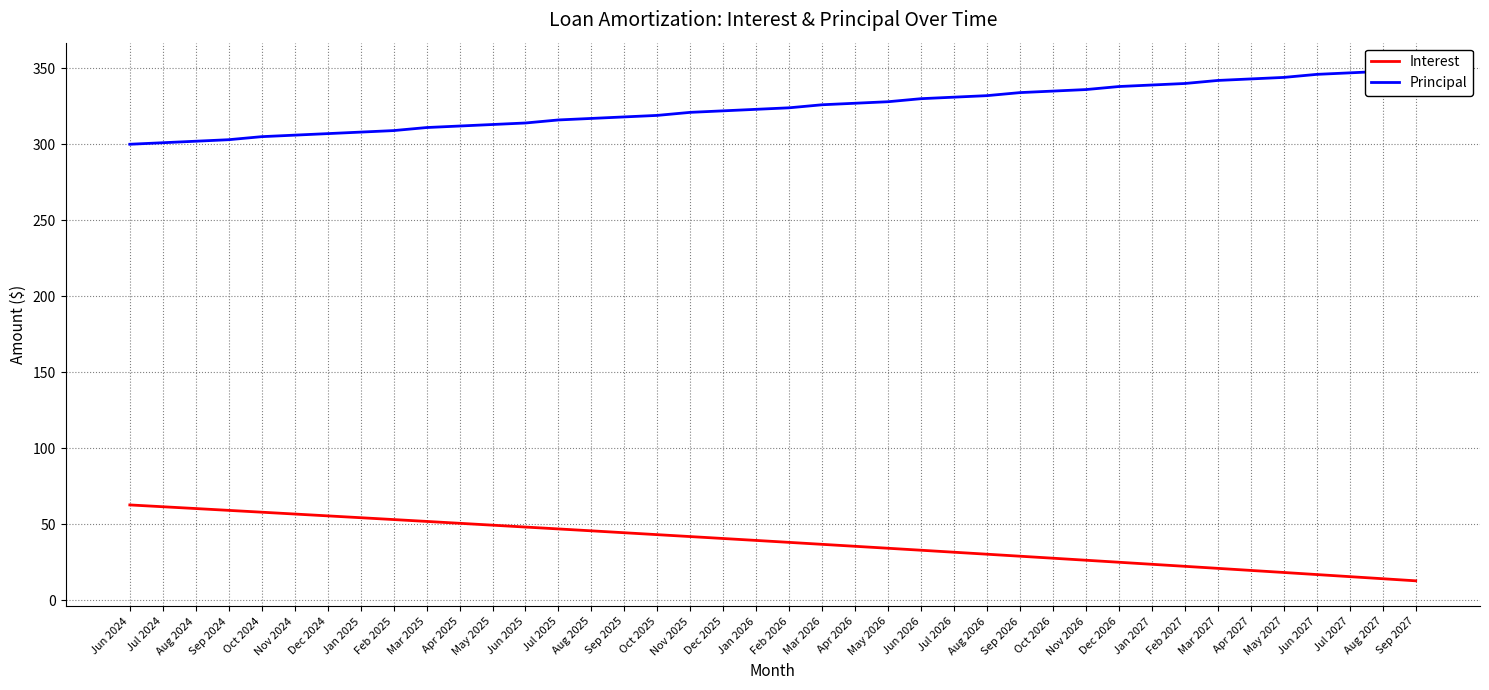

Does the chart have visible grid lines?

Yes